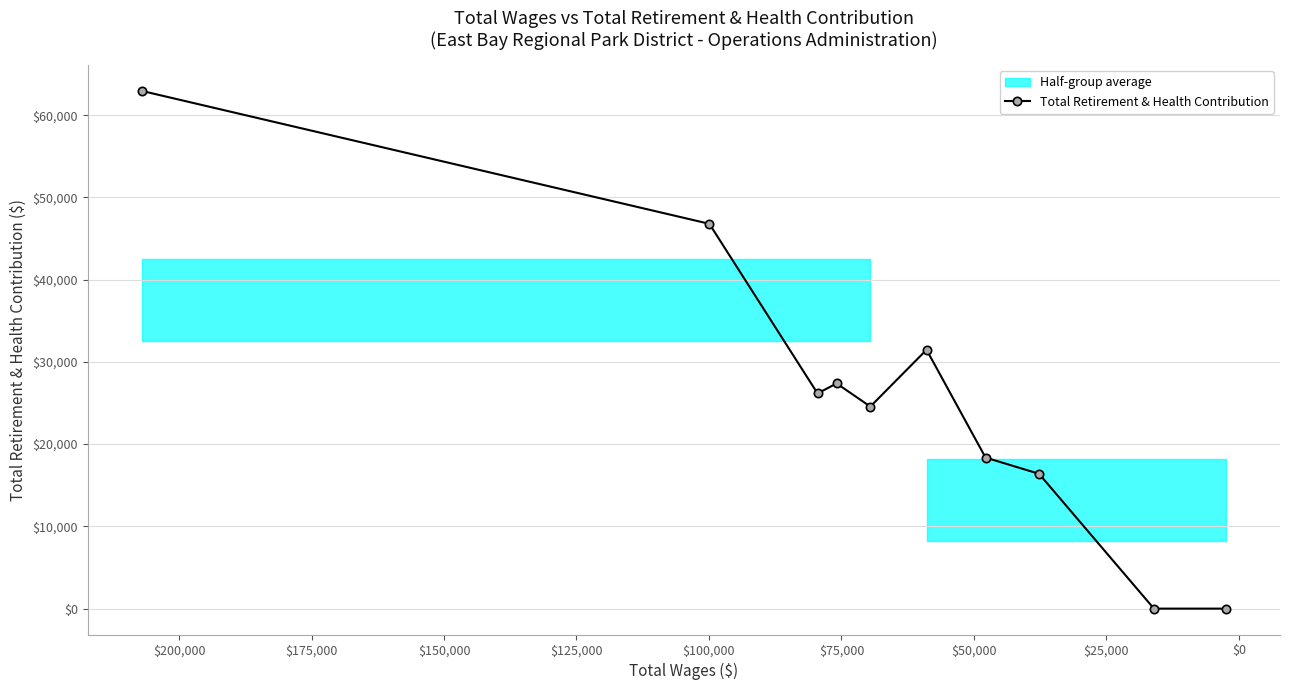

The chart shows a value of 10207 at $125,000. True or false?

False